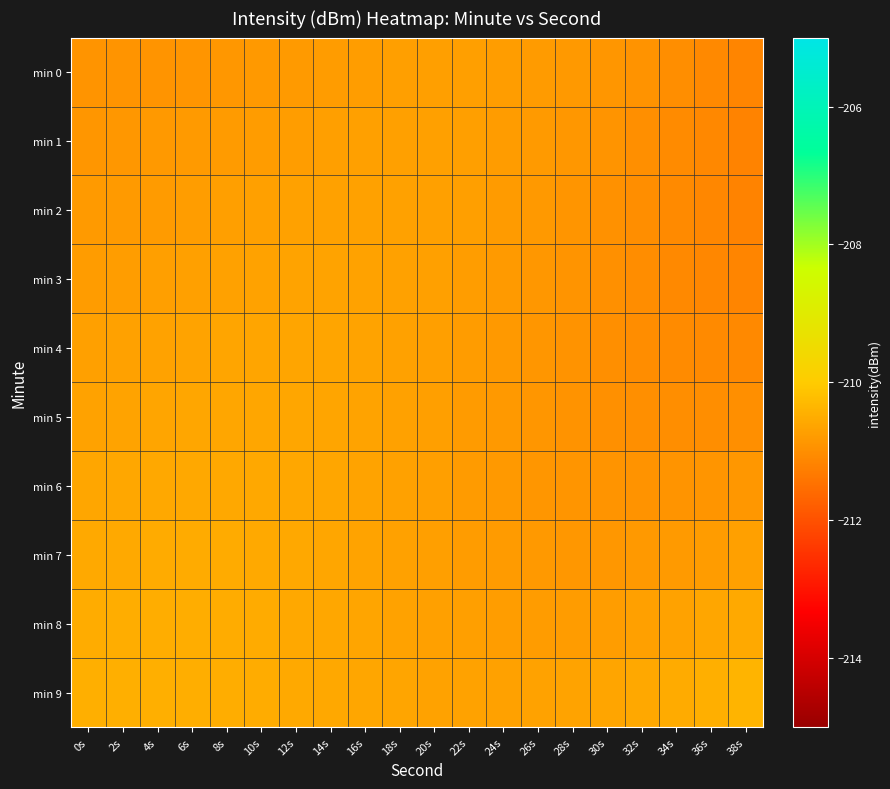

Which series has the largest range (max minus min)?

min 2